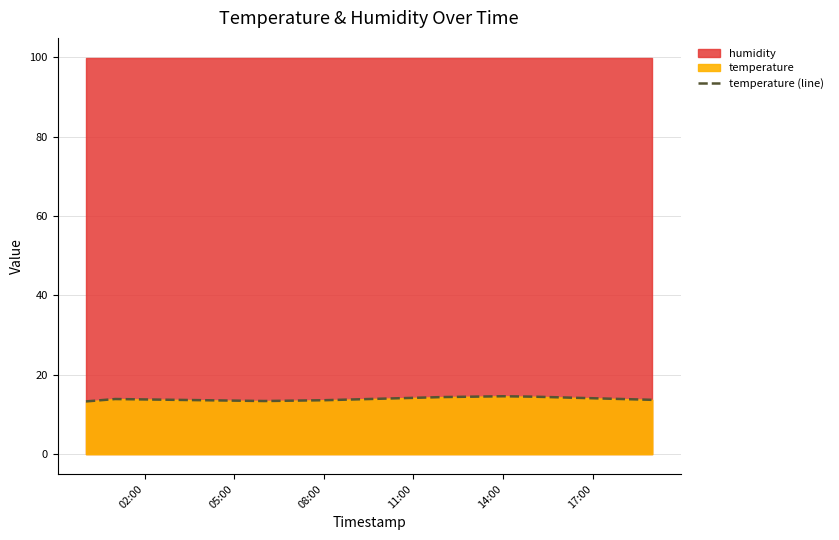

Does the chart have visible grid lines?

Yes